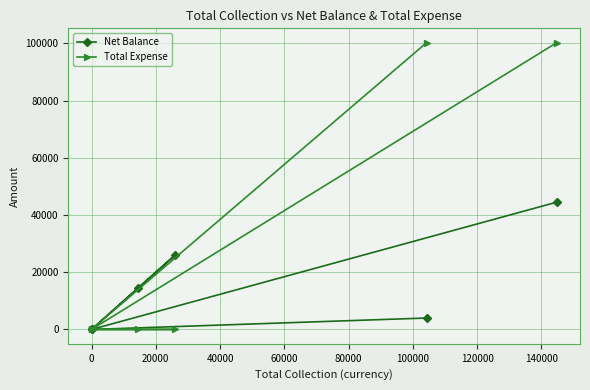

Is it true that Net Balance equals 7927 at 40000?

False